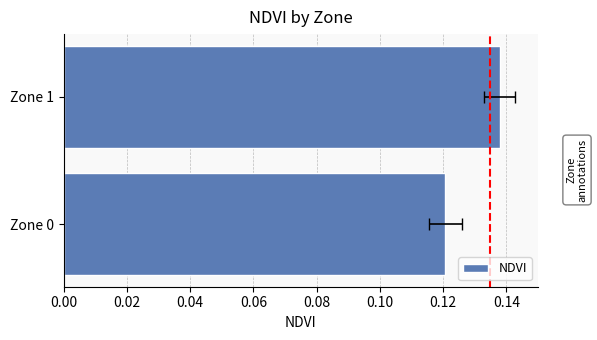

Does the chart contain stacked bars?

No